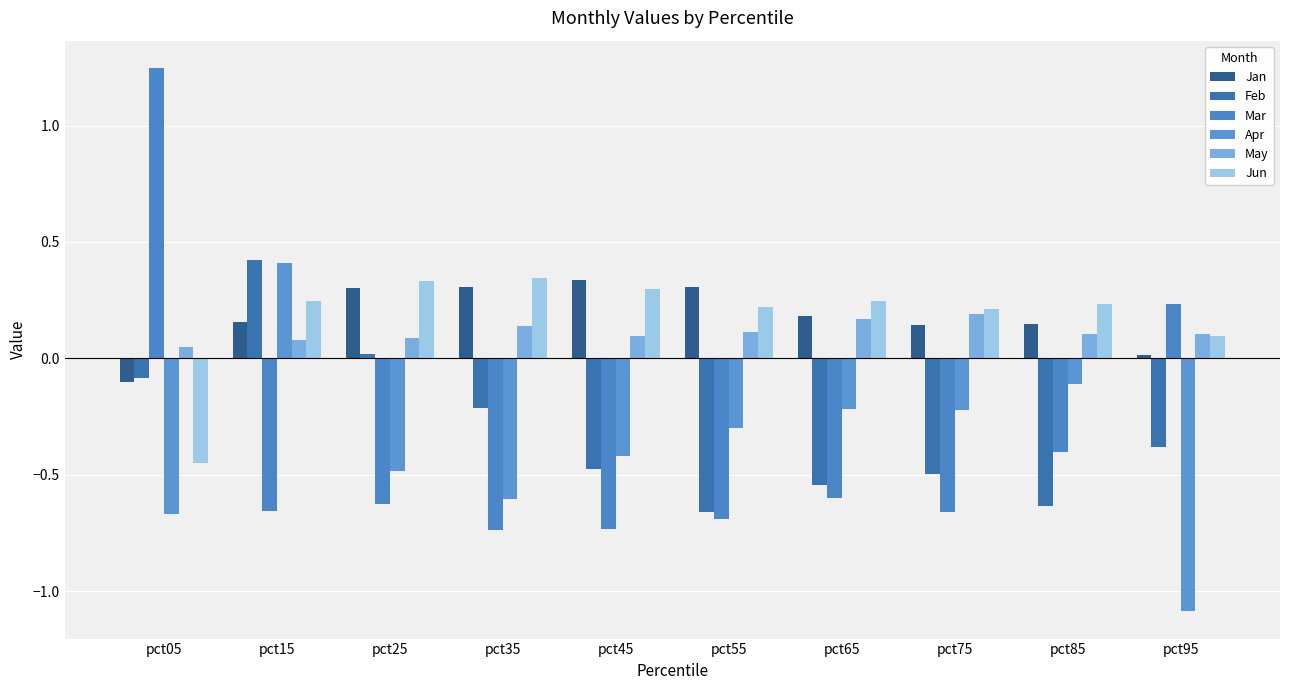

At which label does Feb first exceed 0?

pct15